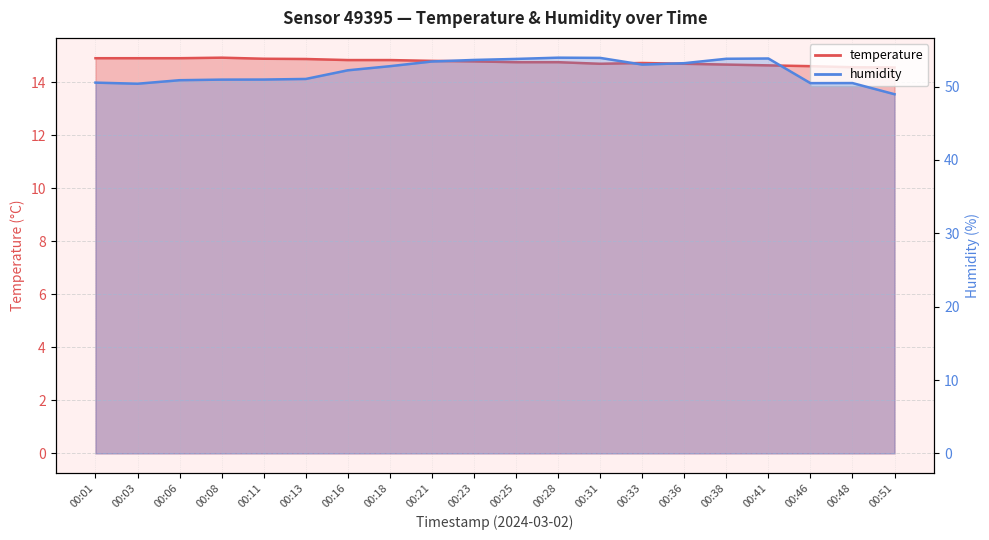

Which series has the largest total across all categories?

humidity